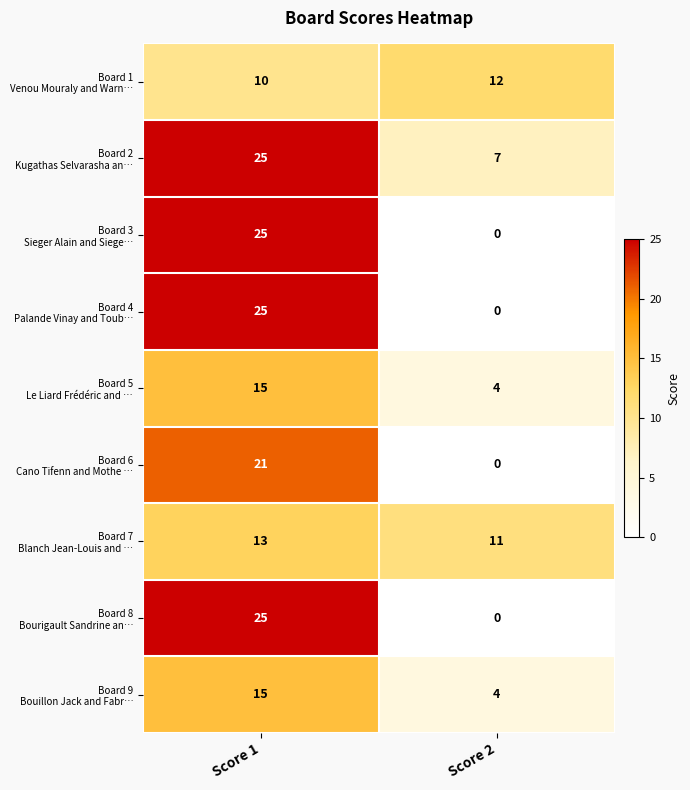

What is the maximum value shown in the chart?

25